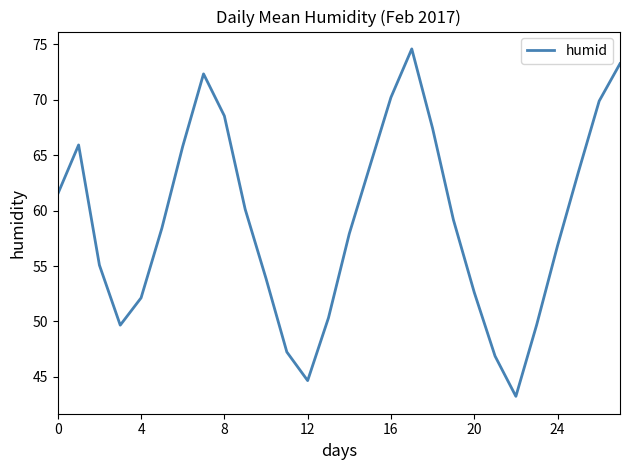

True or false: the data has more than 1 interior local peaks.

True